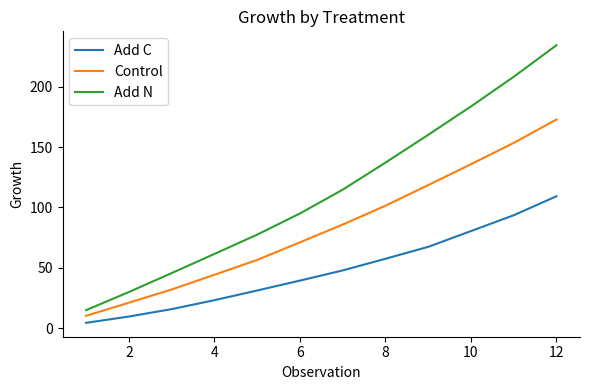

Which series has the widest spread of values?

Add N